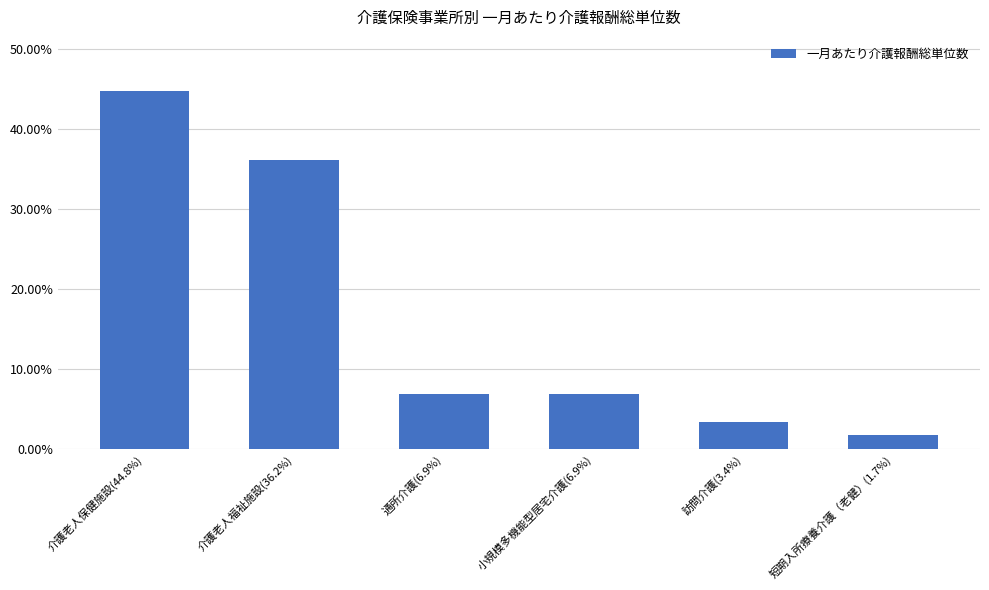

What is the ratio of the value at 通所介護(6.9%) to the value at 小規模多機能型居宅介護(6.9%)?

1.0